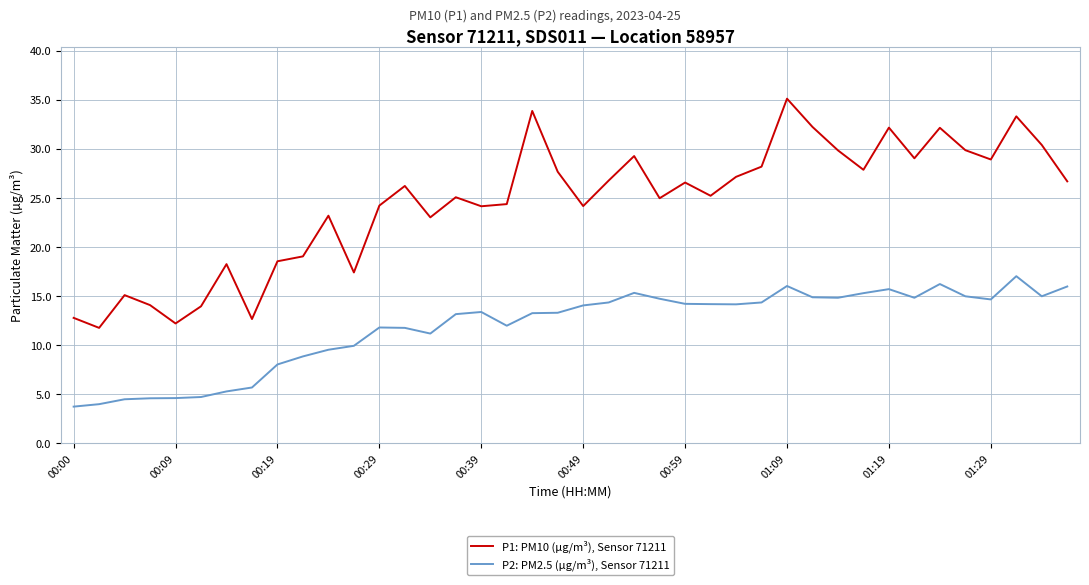

What is the difference between the second highest and second lowest values in the P1: PM10 (µg/m³), Sensor 71211 series?

21.7